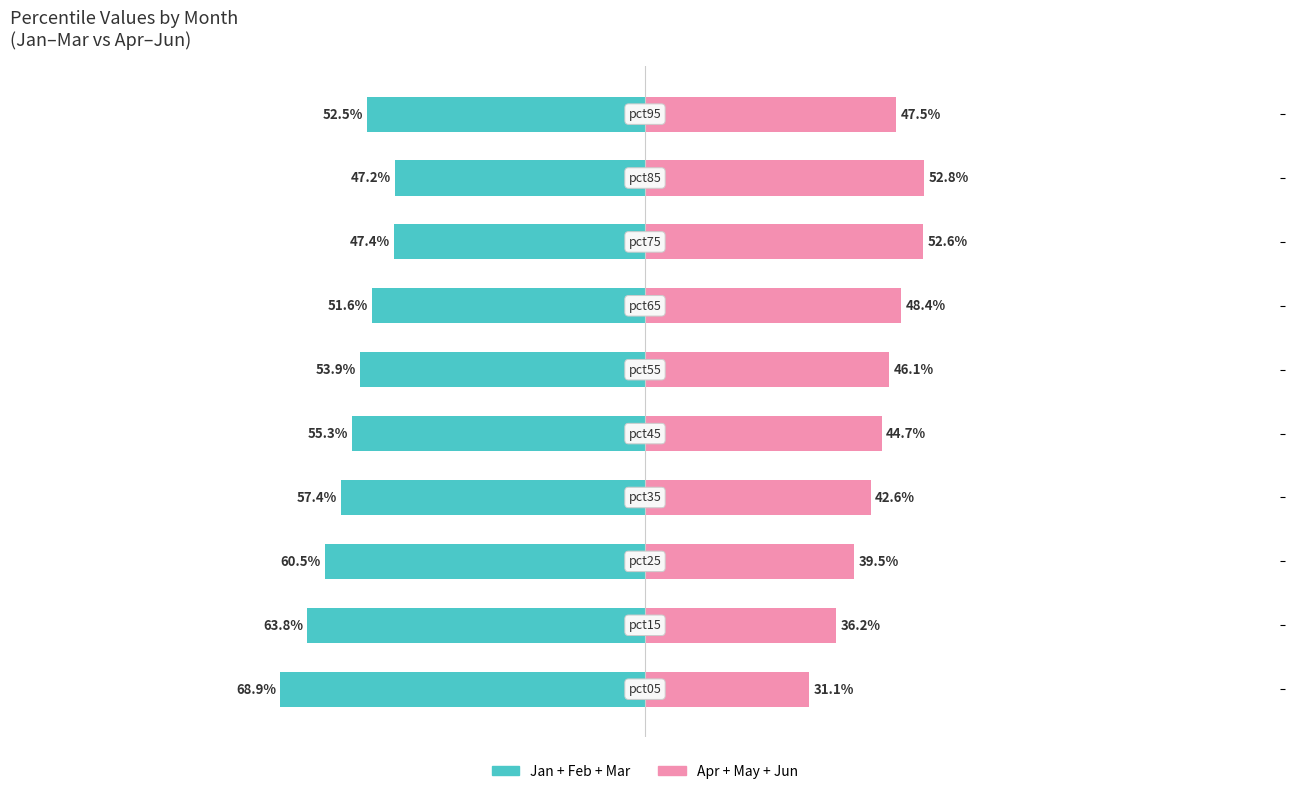

What is the difference between the Jan+Feb+Mar values at 8 and 7?

0.2